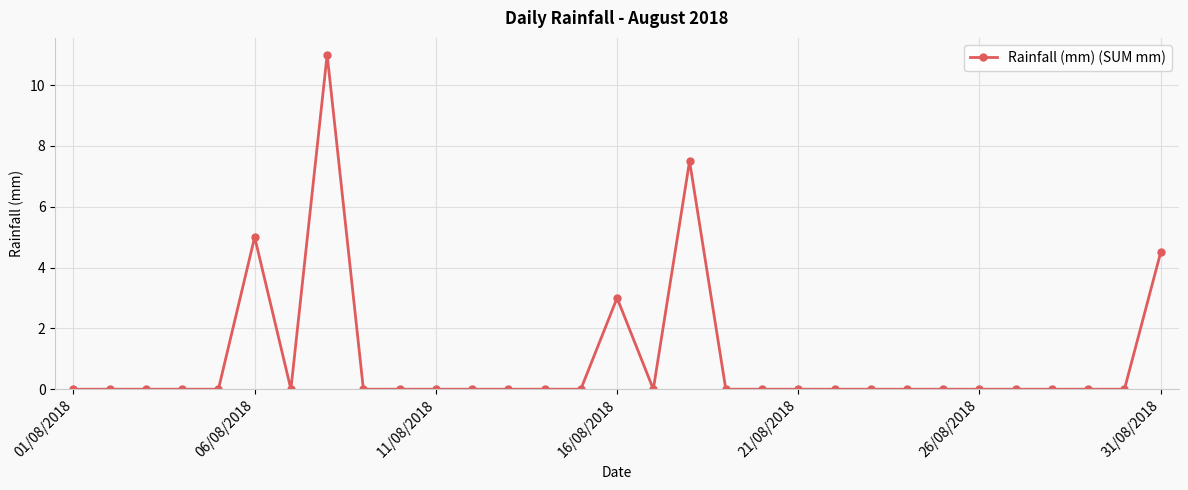

True or false: there are more than 1 points higher than both neighbors.

True